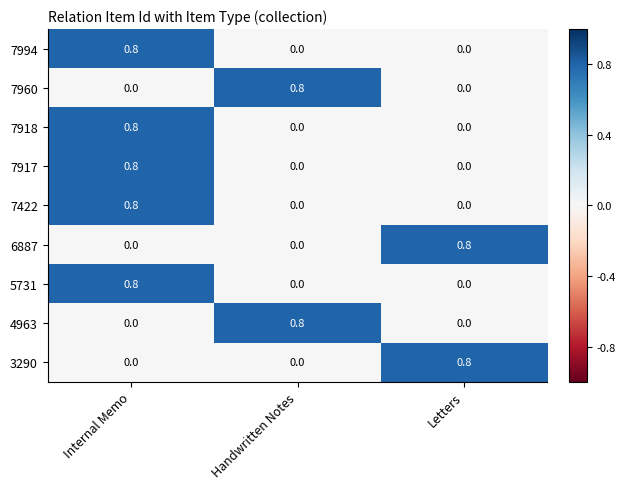

Count the number of data series in this chart.

9